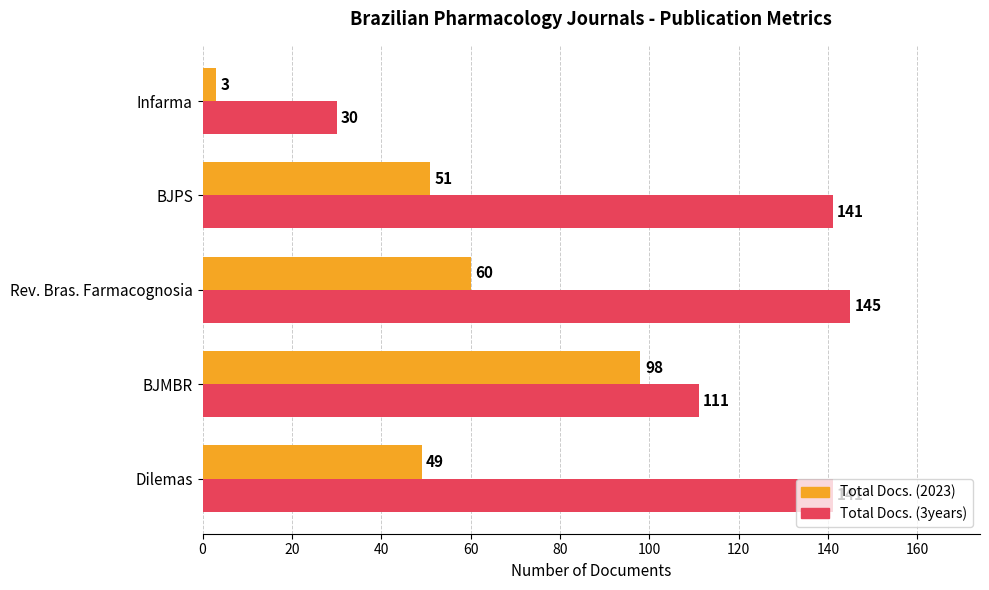

List the series in order of their overall mean, lowest first.

Total Docs. (2023), Total Docs. (3years)